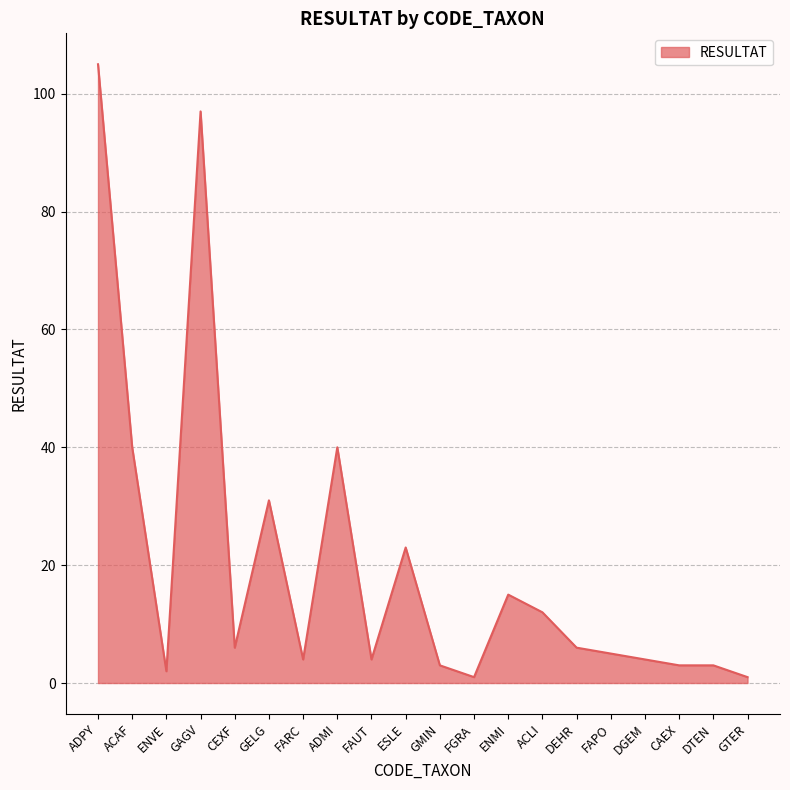

Is it true that the value at GTER is 1?

True